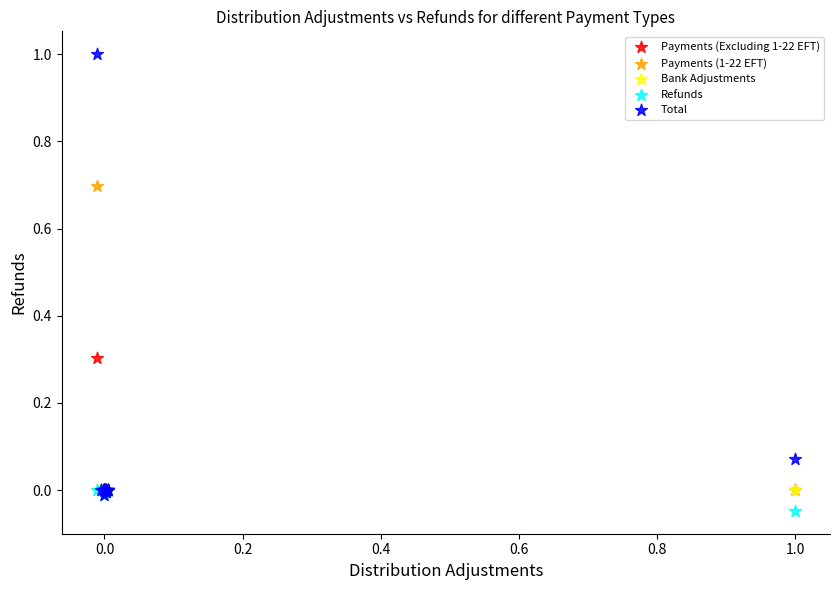

Which series reaches the maximum Y coordinate?

Total